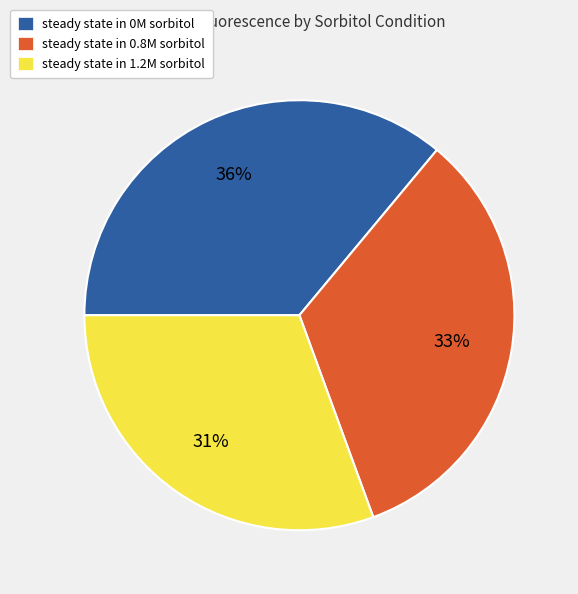

To the nearest percent, what is the average slice percentage?

33%